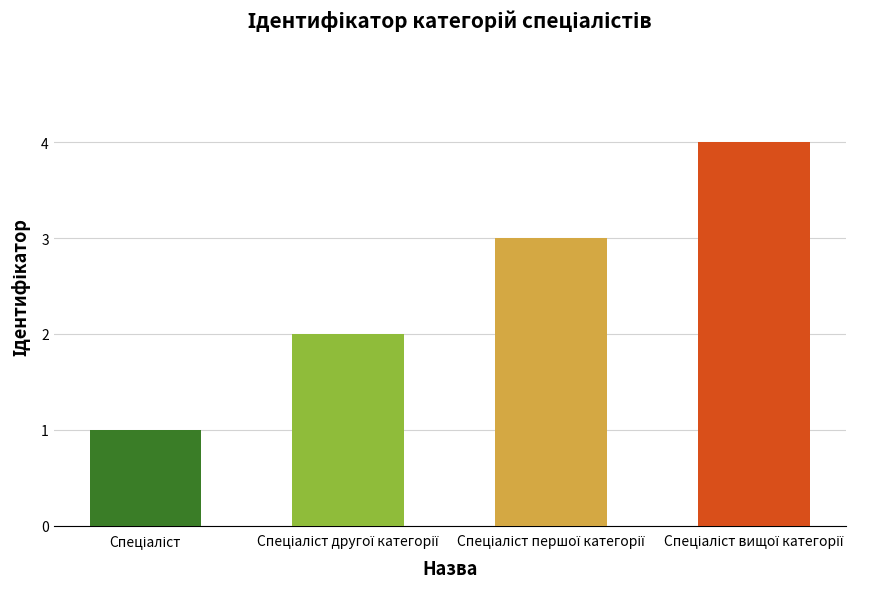

Where is the data nearest to the value 2?

Спеціаліст другої категорії